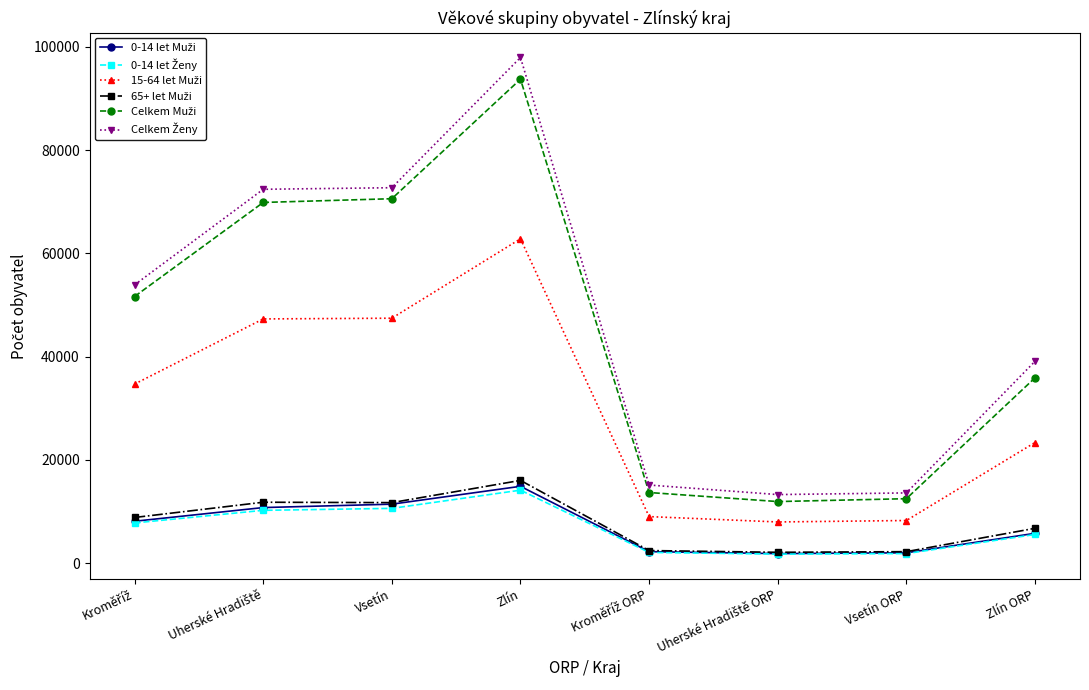

What is the label of the 3rd point from the left?

Vsetín